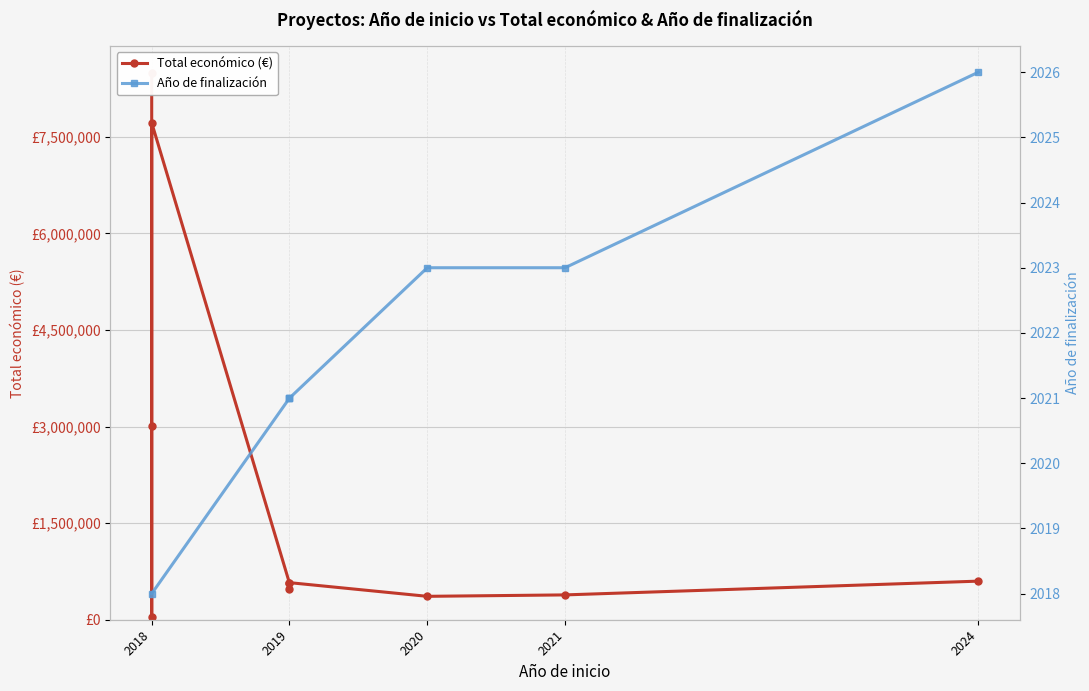

At 2020, list the series in order from largest to smallest.

Total económico (€), Año de finalización